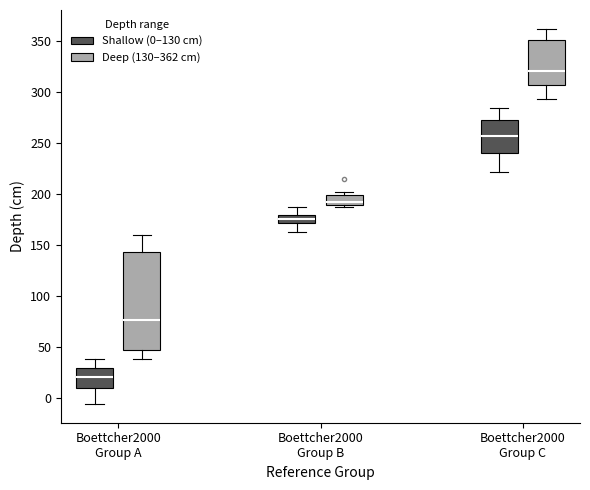

Reading left to right, read every box against the y-axis: the position of its median line, the range the box covers, and the ends of its whiskers. The values are not printed on the chart, so give them approximately, as read against the axis.

Boettcher2000 Group A (Shallow (0–130 cm)): median 20, box 10 to 30, whiskers -5 to 40
Boettcher2000 Group A (Deep (130–362 cm)): median 75, box 45 to 145, whiskers 40 to 160
Boettcher2000 Group B (Shallow (0–130 cm)): median 175, box 170 to 180, whiskers 165 to 185
Boettcher2000 Group B (Deep (130–362 cm)): median 190 (just above the box's lower edge), box 190 to 200, whiskers 185 to 200 (just above the box's upper edge)
Boettcher2000 Group C (Shallow (0–130 cm)): median 255, box 240 to 270, whiskers 220 to 285
Boettcher2000 Group C (Deep (130–362 cm)): median 320, box 305 to 350, whiskers 295 to 360